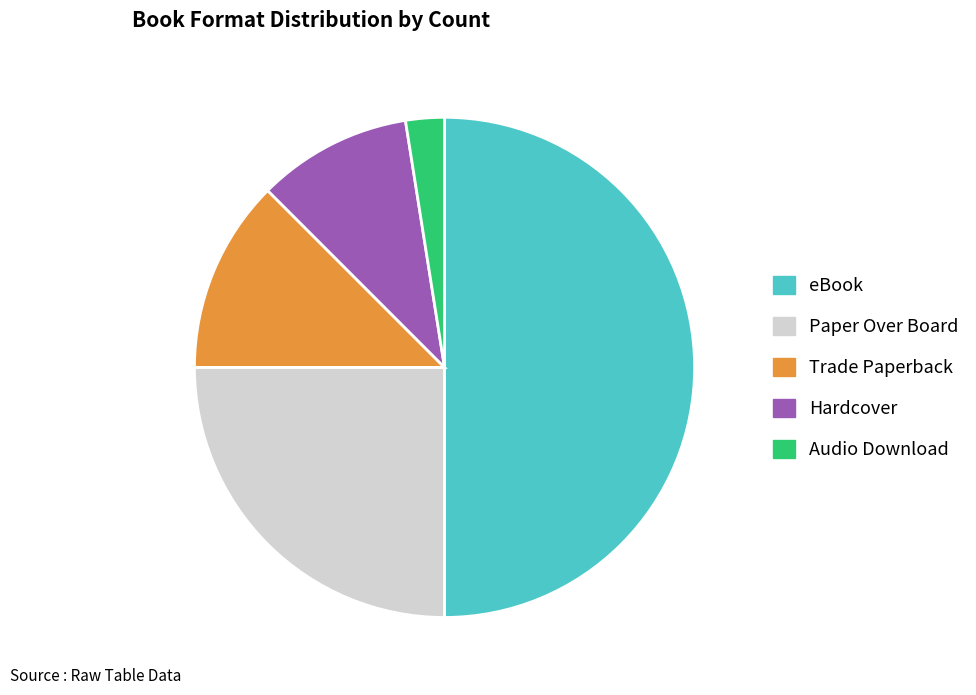

Which has a higher value, Trade Paperback or eBook?

eBook